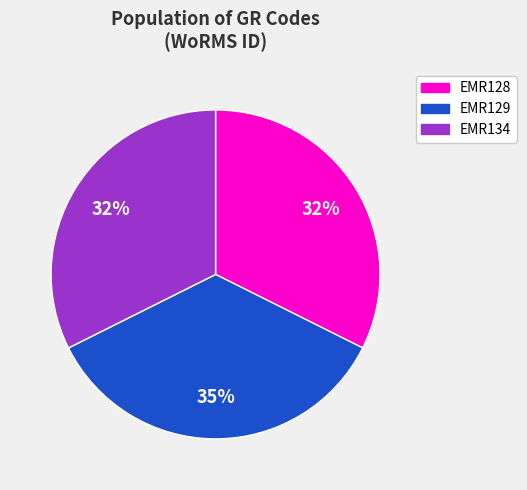

The EMR128 slice represents 32% of the pie. True or false?

True